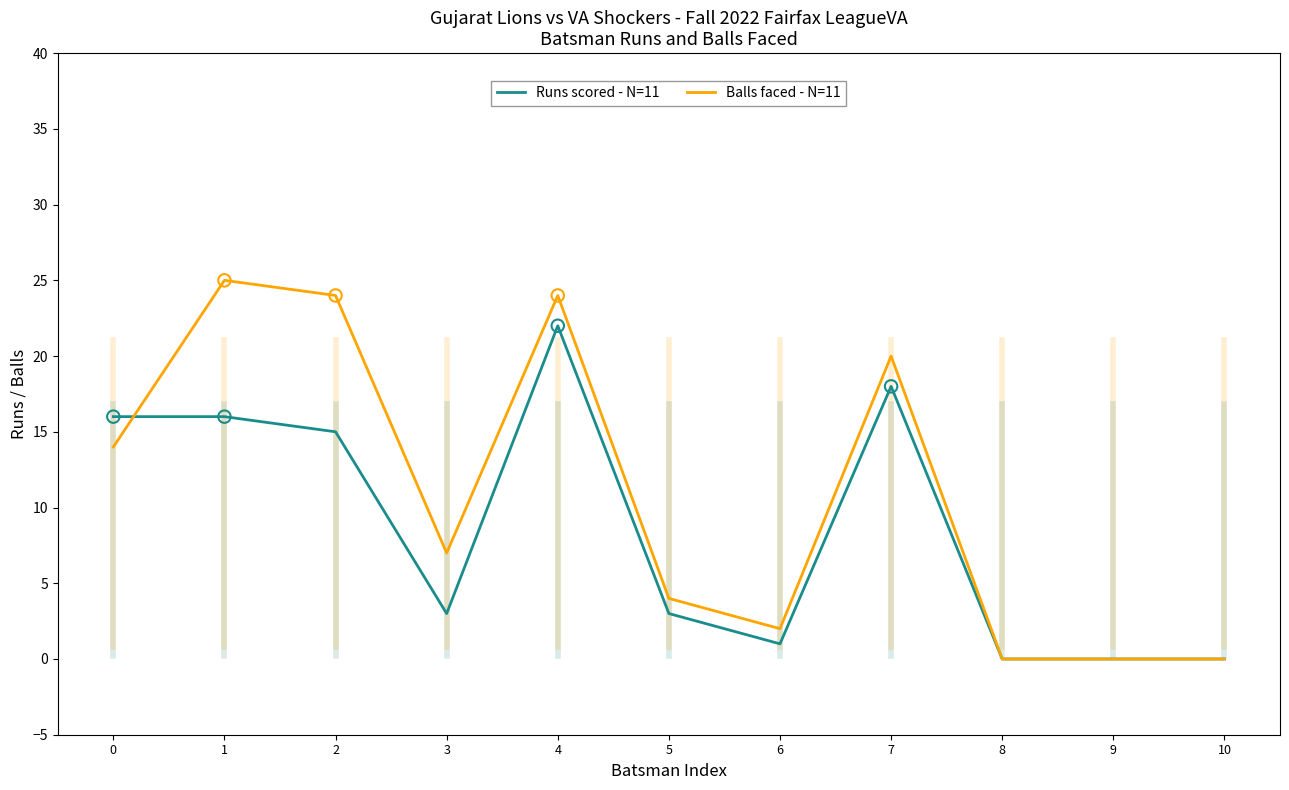

What are all the series names shown in the legend?

Runs scored - N=11, Balls faced - N=11